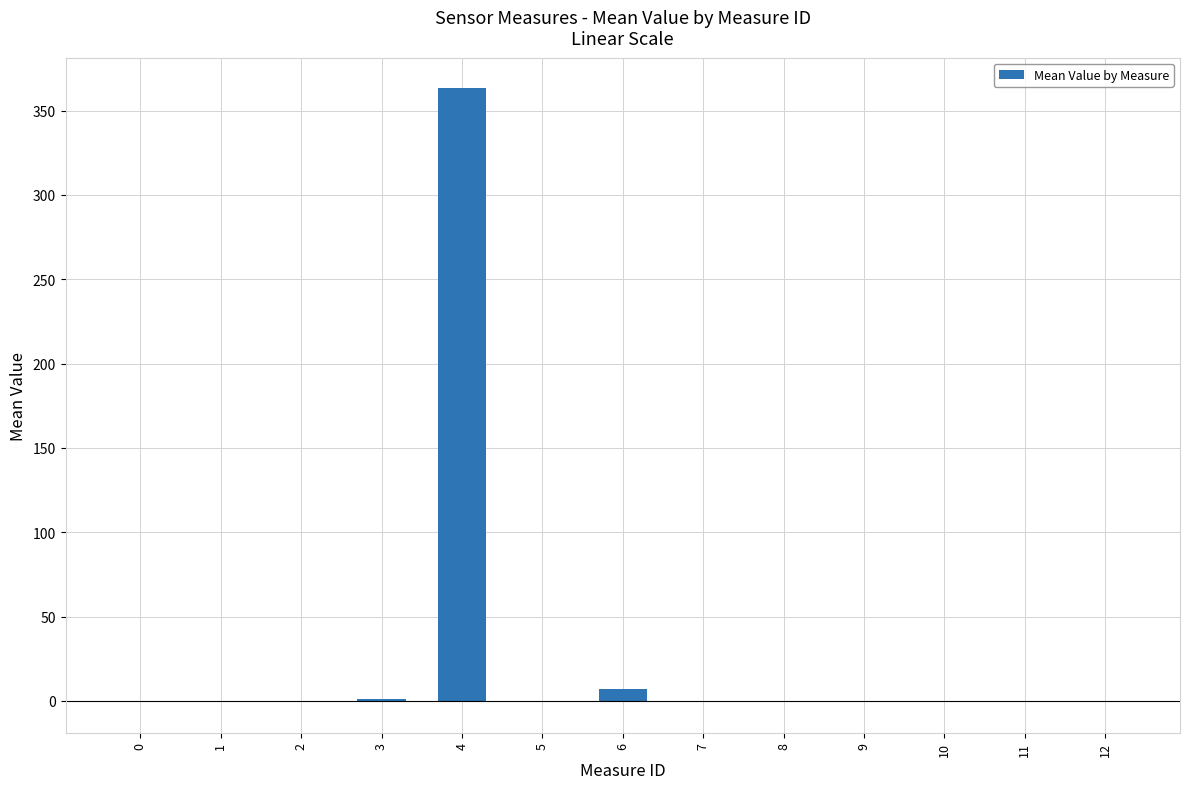

At which label is the value closest to 181?

6